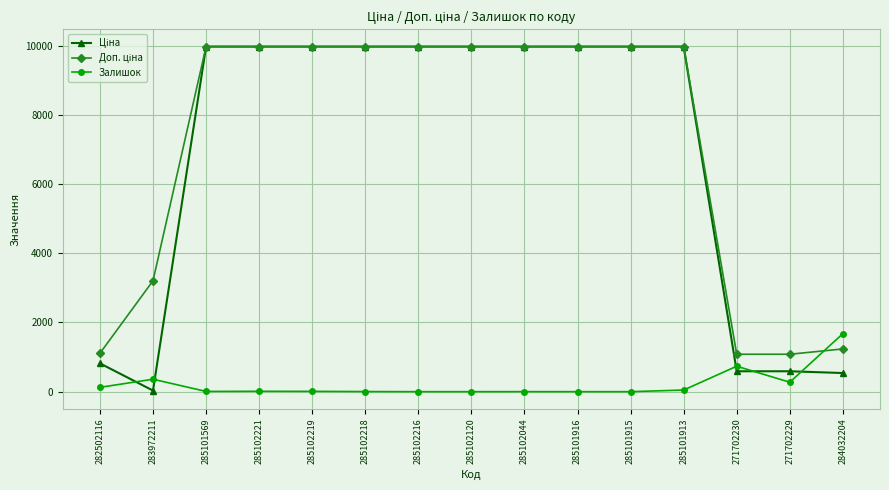

True or false: Залишок has a value of 125.0 at 282502116.

True